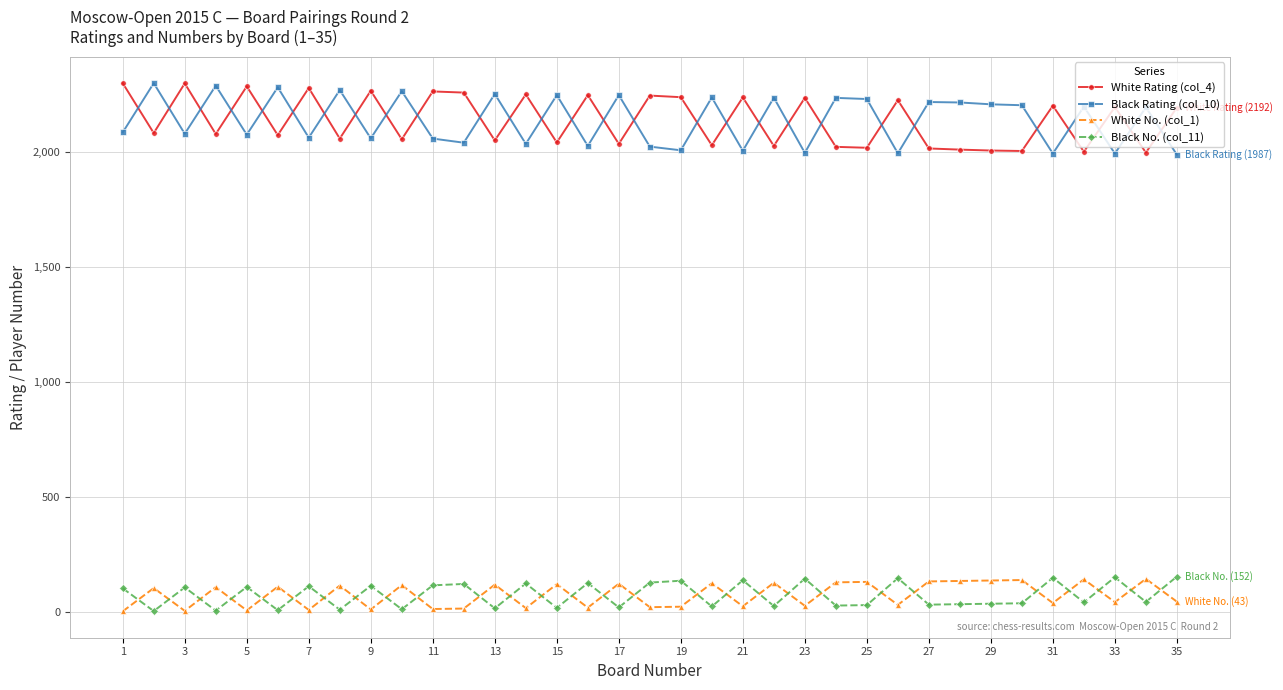

True or false: White Rating (col_4) has more than 2 points higher than both neighbors.

True